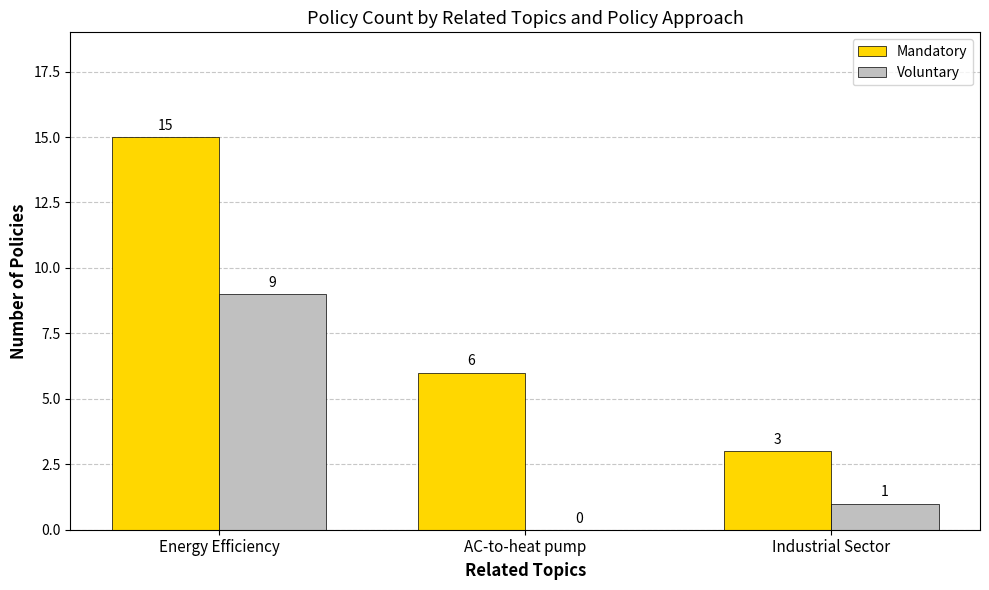

Between Energy Efficiency and Industrial Sector, which series saw the biggest shift?

Mandatory